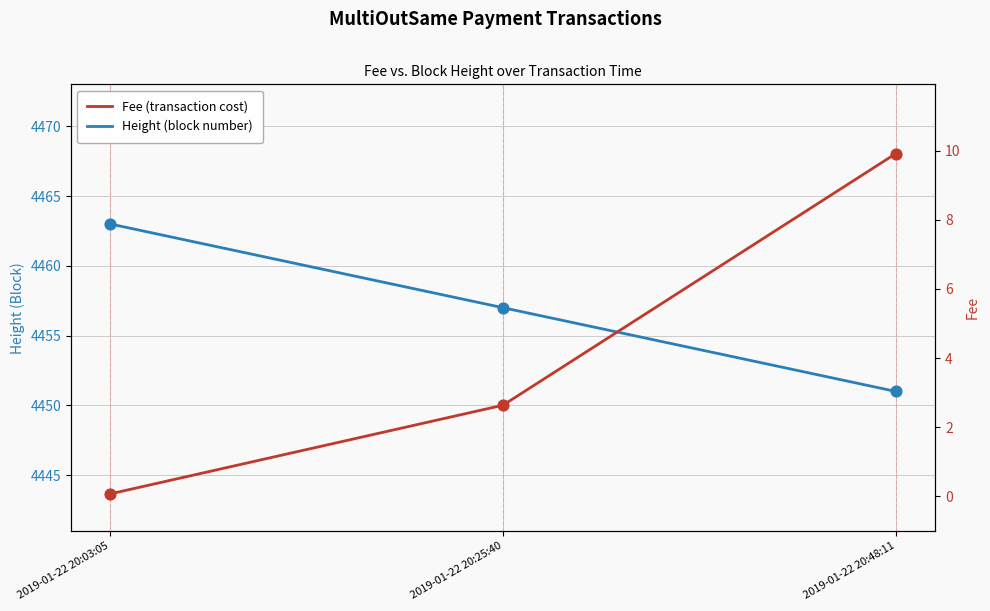

Which series contains the lowest Y value?

Fee